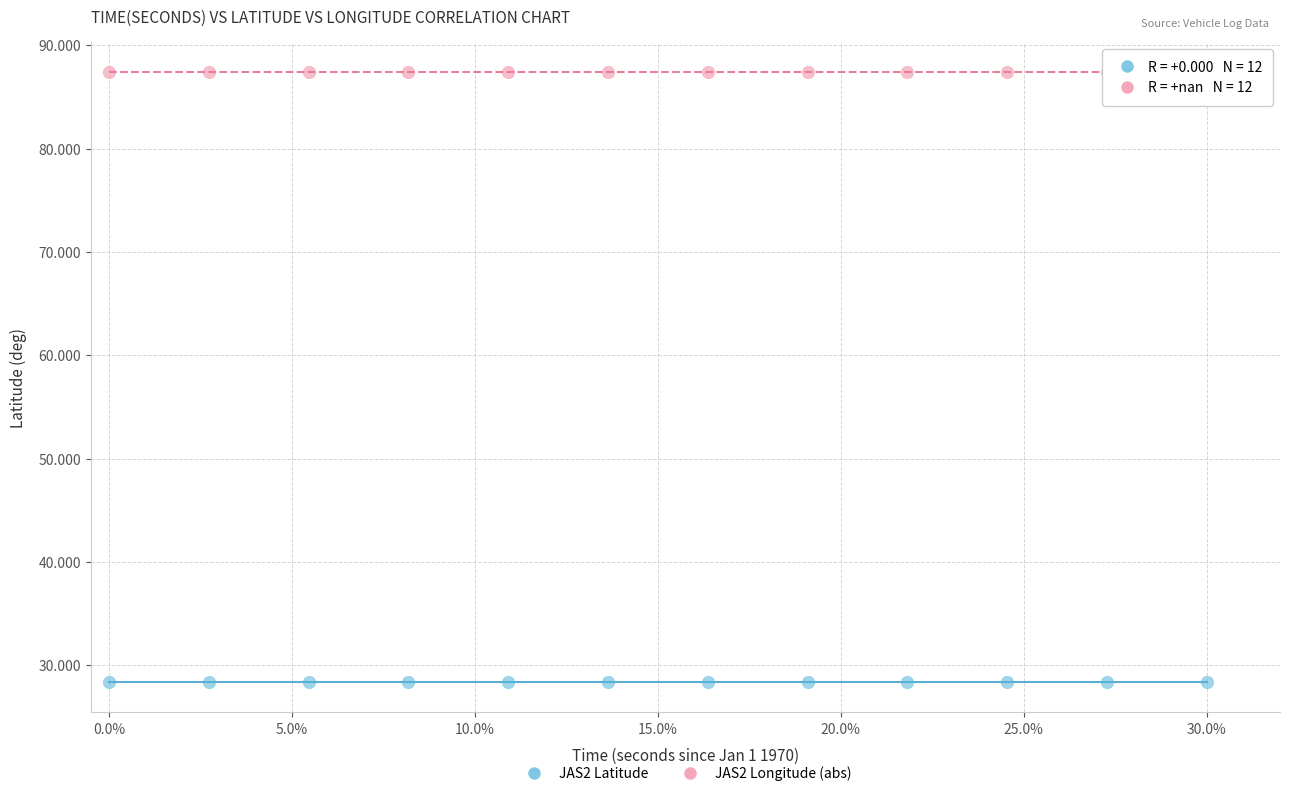

Which series reaches the minimum Y coordinate?

JAS2 Latitude